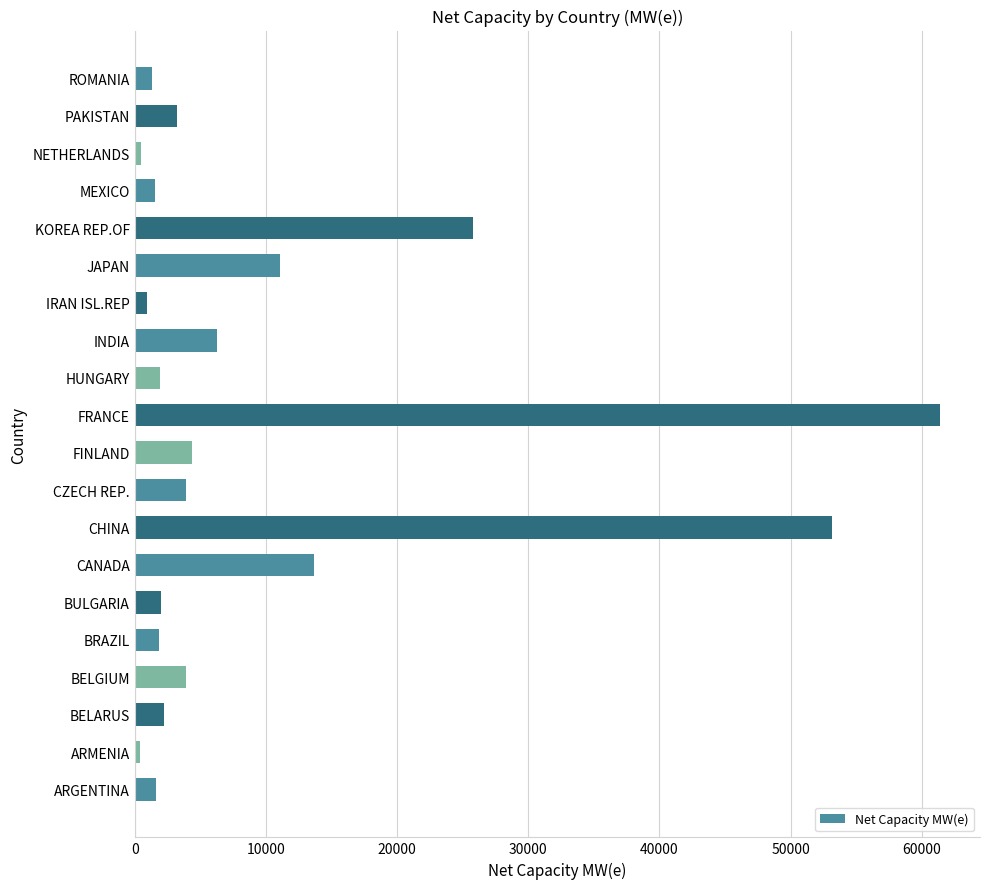

What value does the data have at BRAZIL?

1884